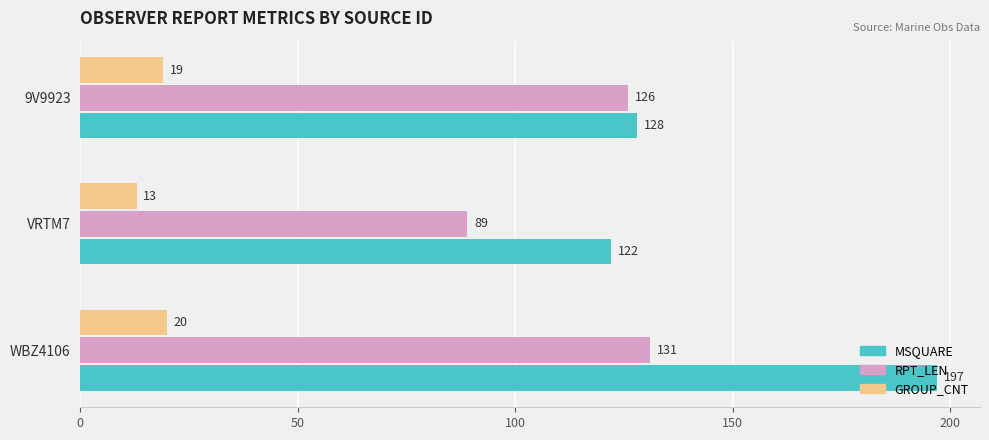

What are all the series names shown in the legend?

MSQUARE, RPT_LEN, GROUP_CNT